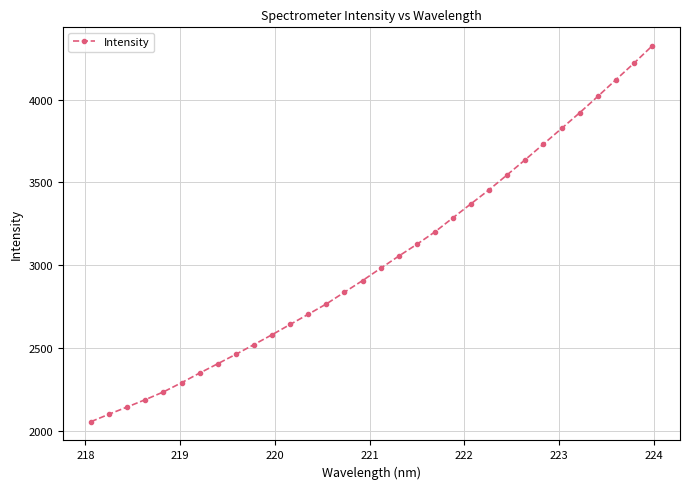

What is the difference between the maximum and second lowest values?

2221.1